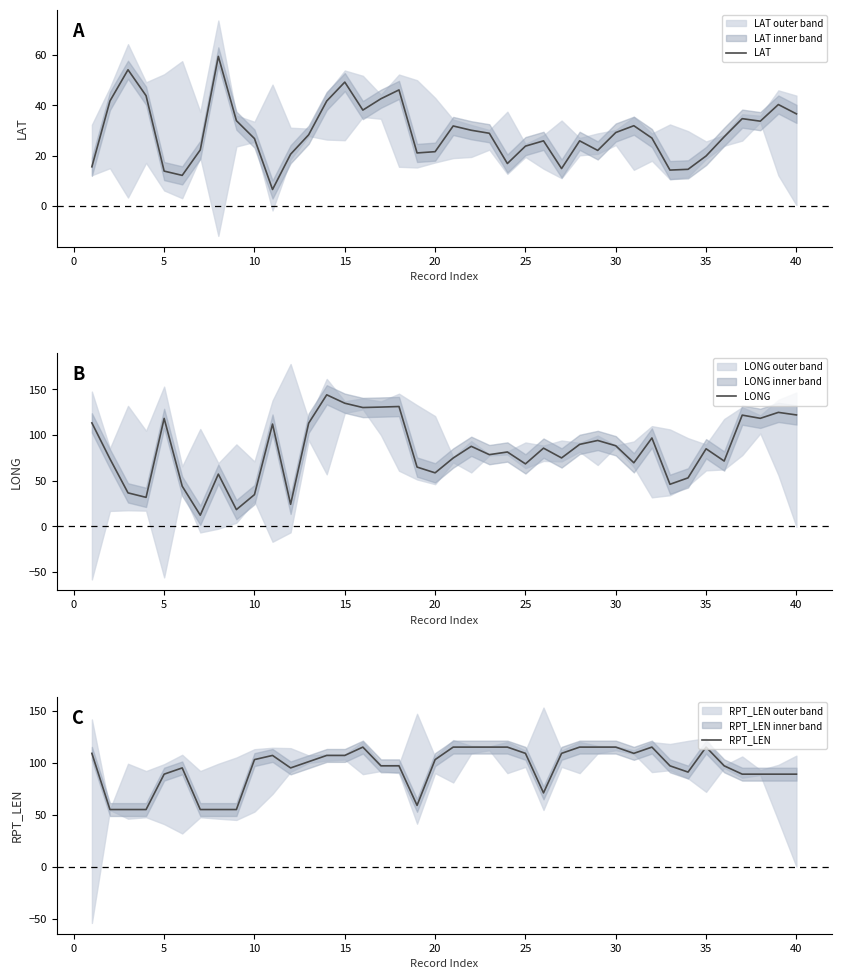

How many data points in LONG are less than 84?

20